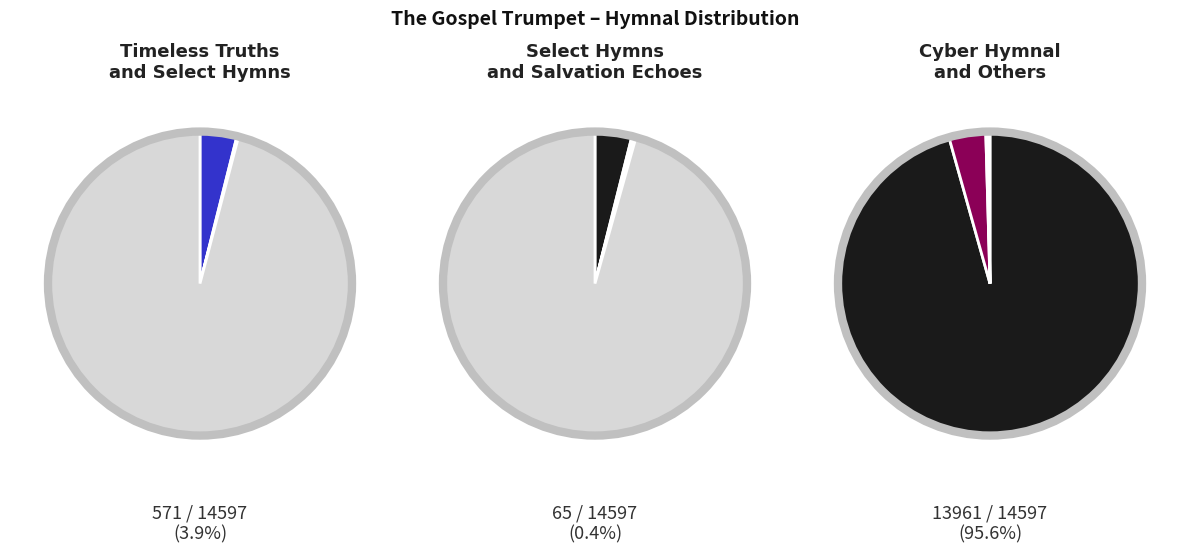

To the nearest percent, what percentage of the pie is The Cyber Hymnal (13961)?

96%